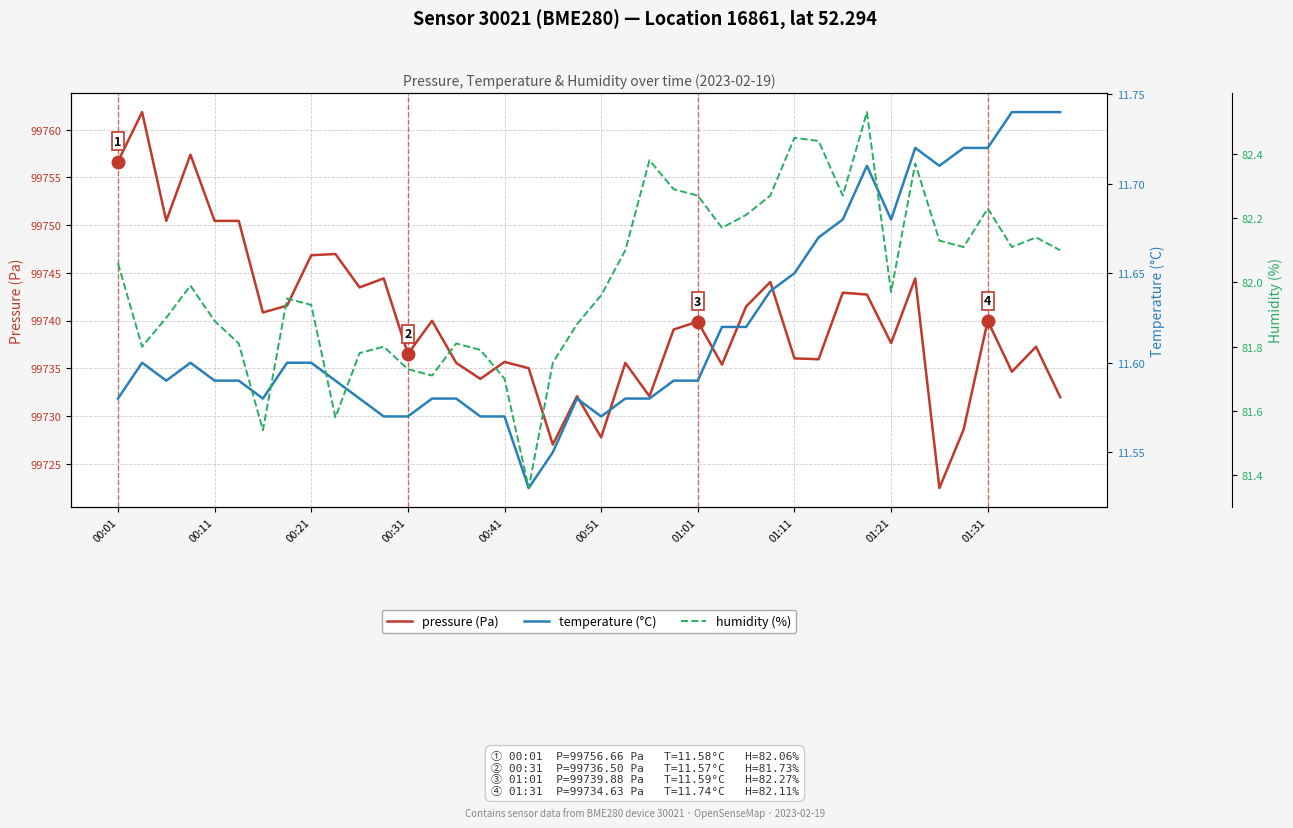

What is the minimum value for pressure (Pa)?

99722.4